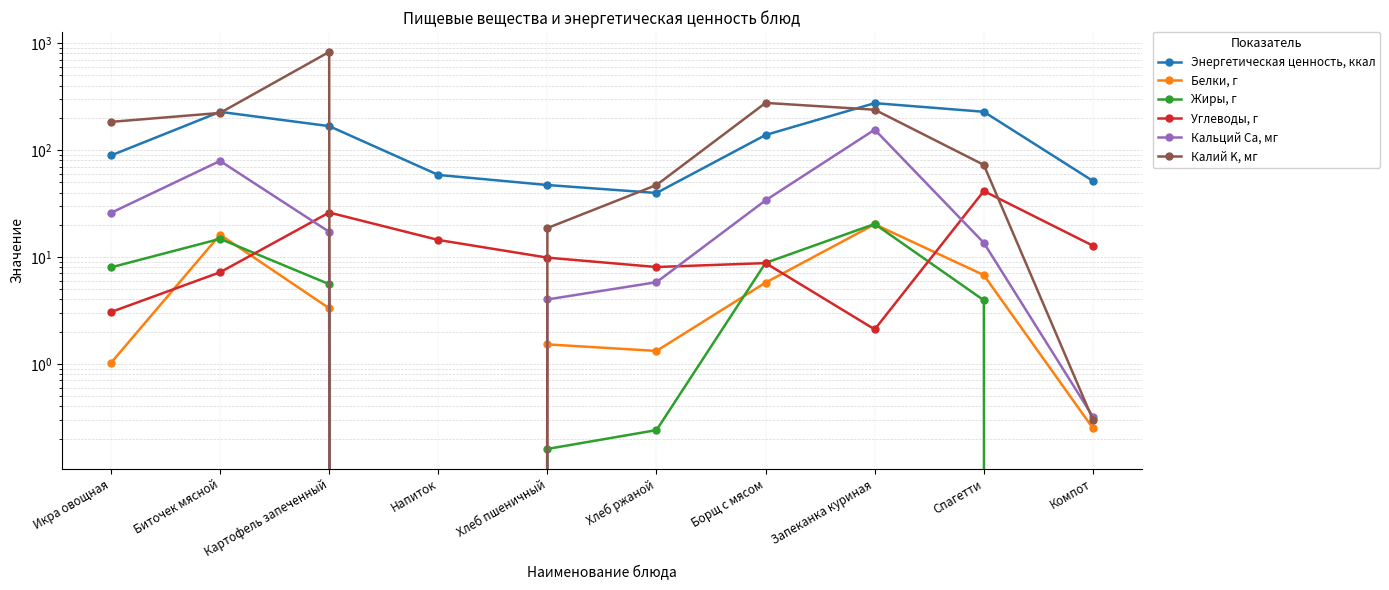

What is the label of the 1st point from the right?

Компот